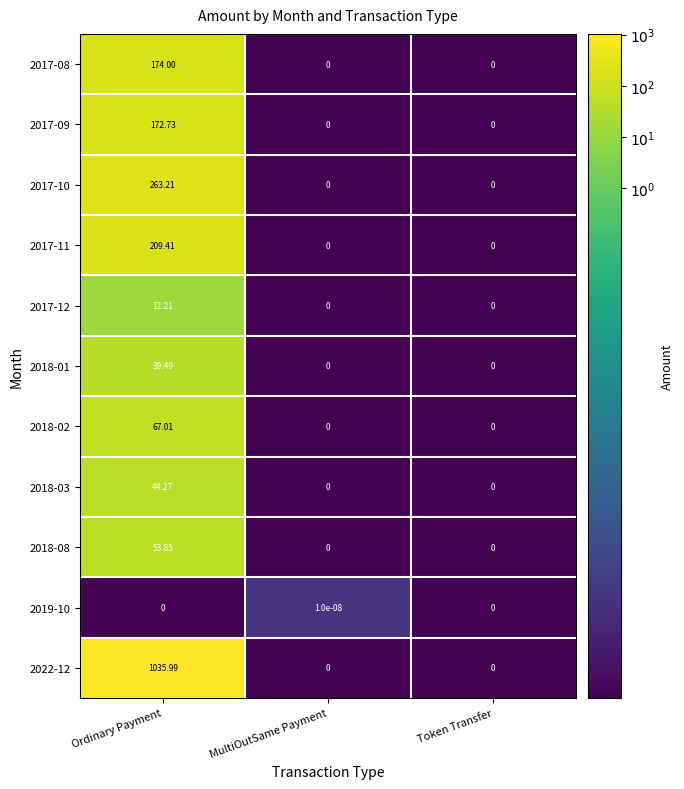

Which category has the highest value in the 2018-01 series?

Ordinary Payment